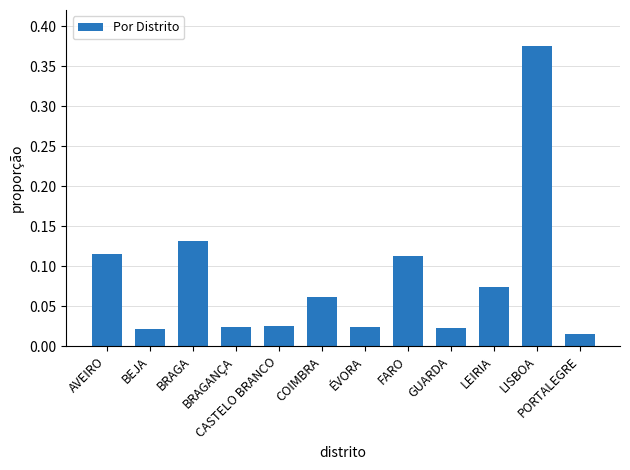

What is the sum of all values?

1.0